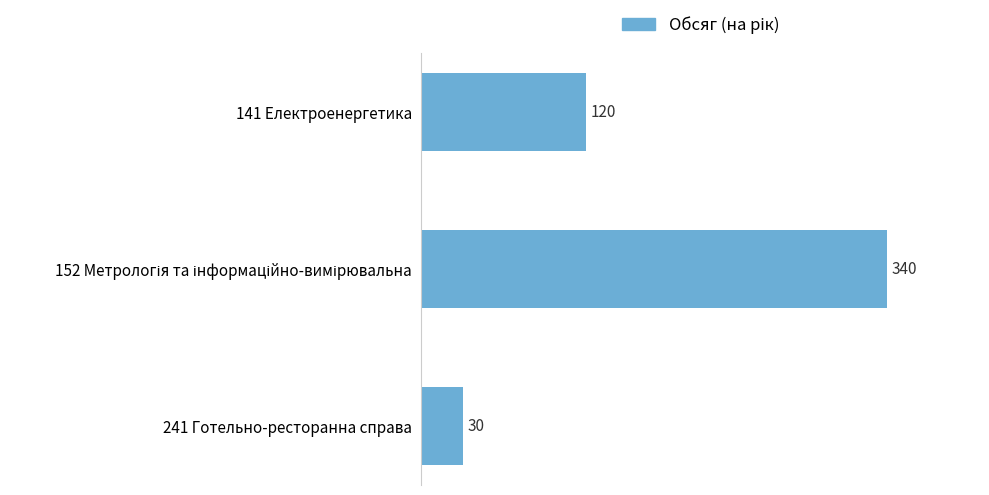

How many values are below 120?

1